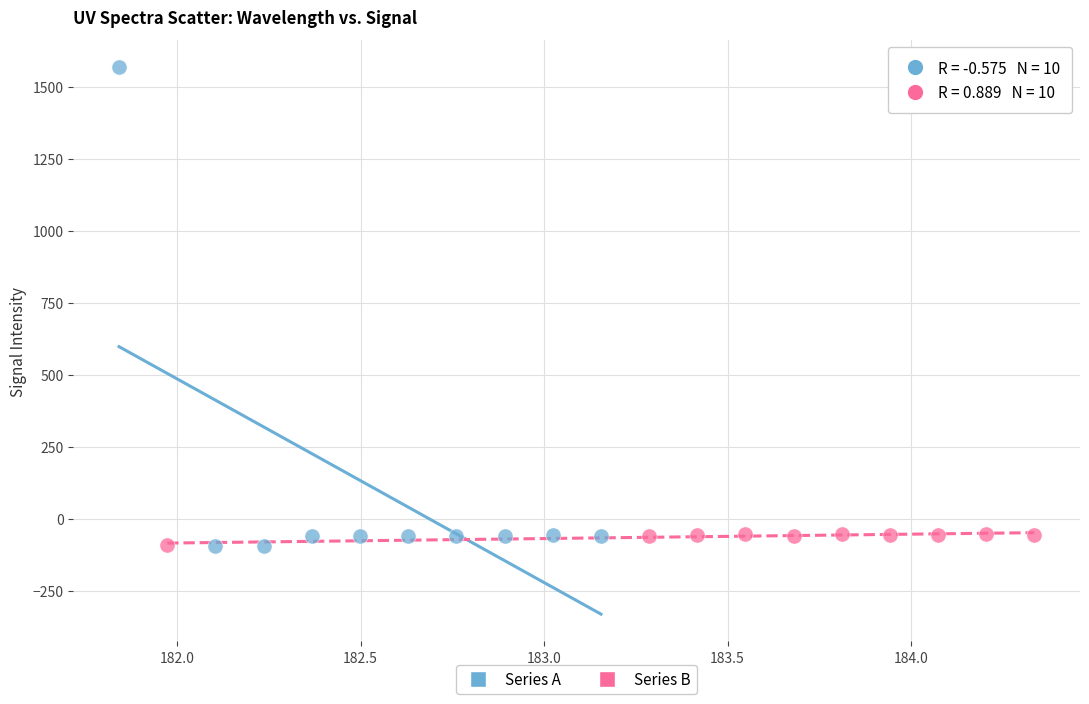

Which series reaches the maximum Y coordinate?

Series A